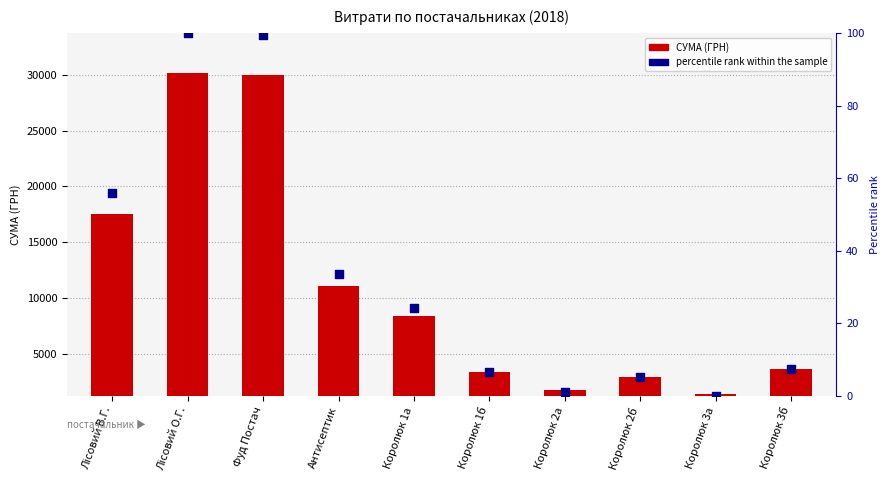

Which series contains the lowest Y value?

percentile rank within the sample